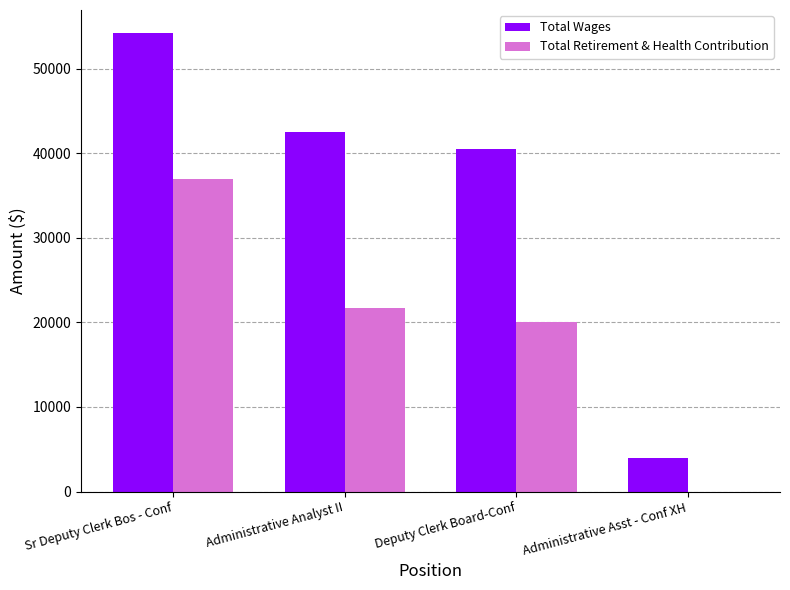

How many distinct data groups are displayed?

2